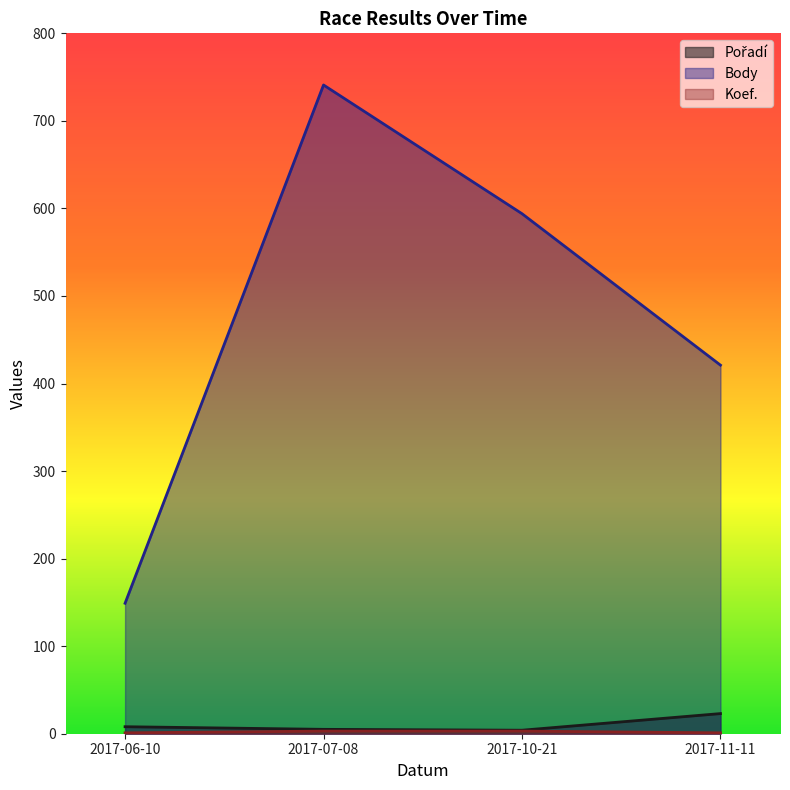

At how many categories does at least one series exceed 49?

4